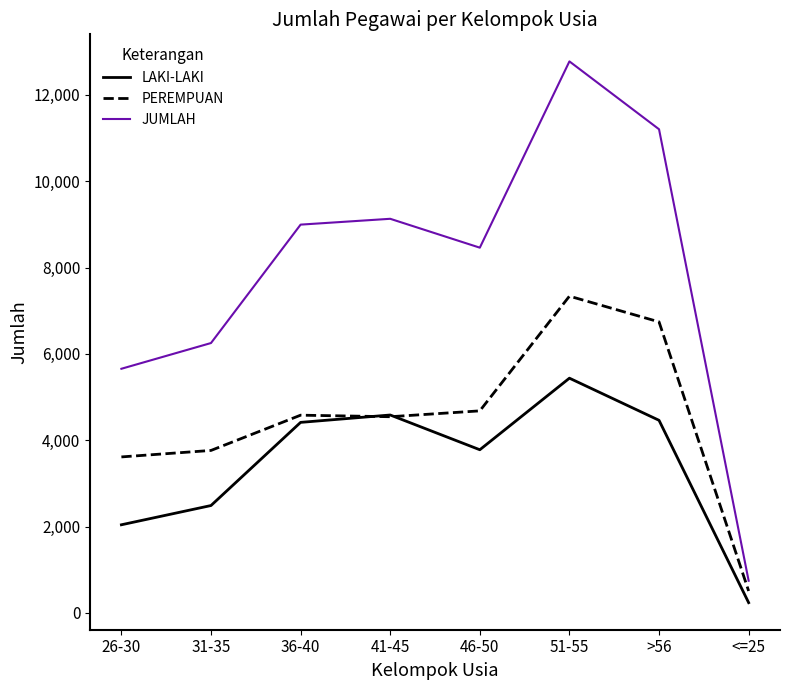

The value of PEREMPUAN at >56 is 6742. True or false?

True